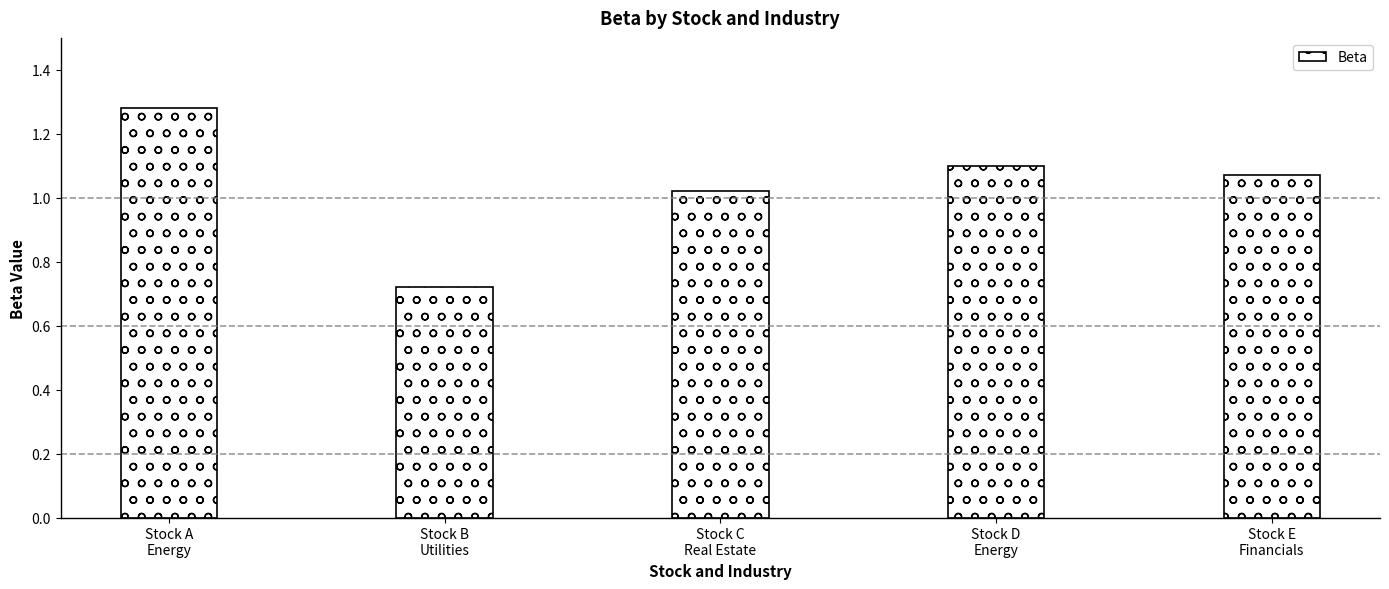

Count the number of categories in the chart.

5